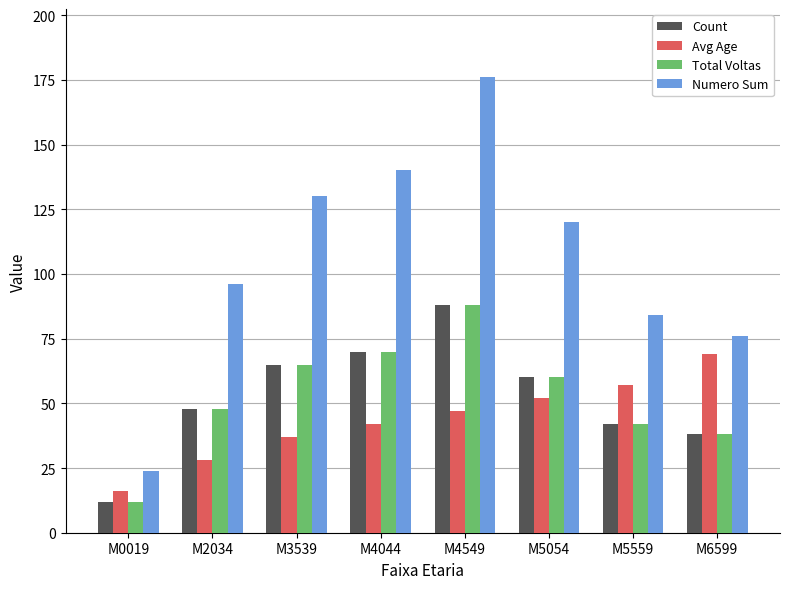

At which category is the sum across all series the highest?

M4549